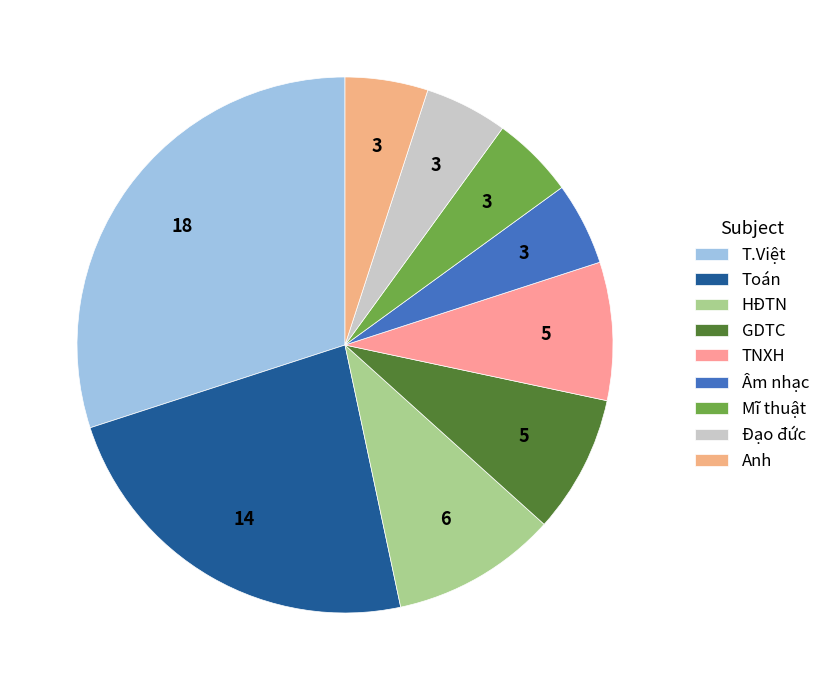

Count the number of slices in the pie.

9